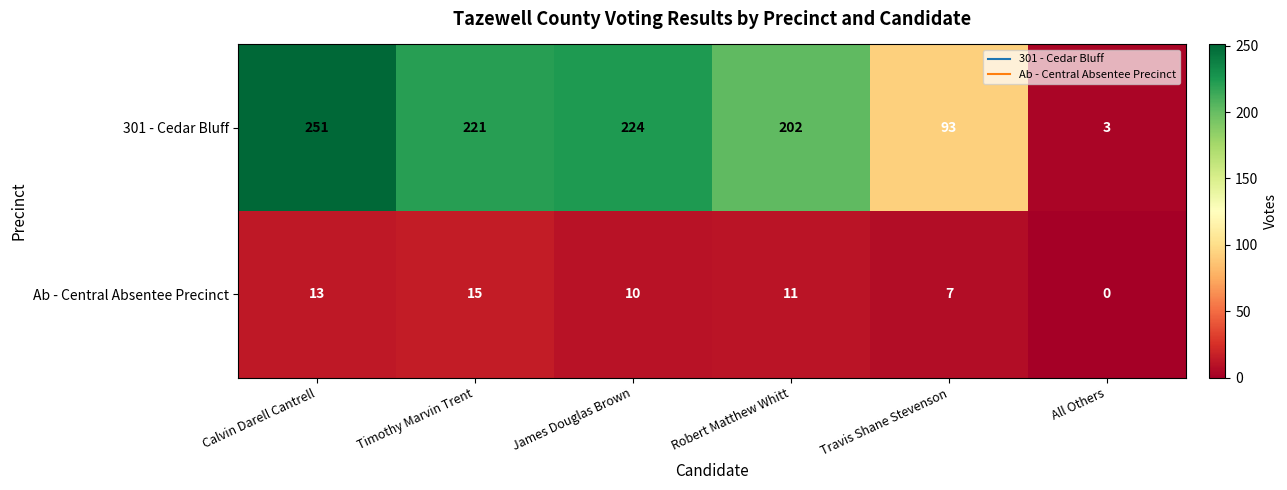

How many data points does each series have?

6